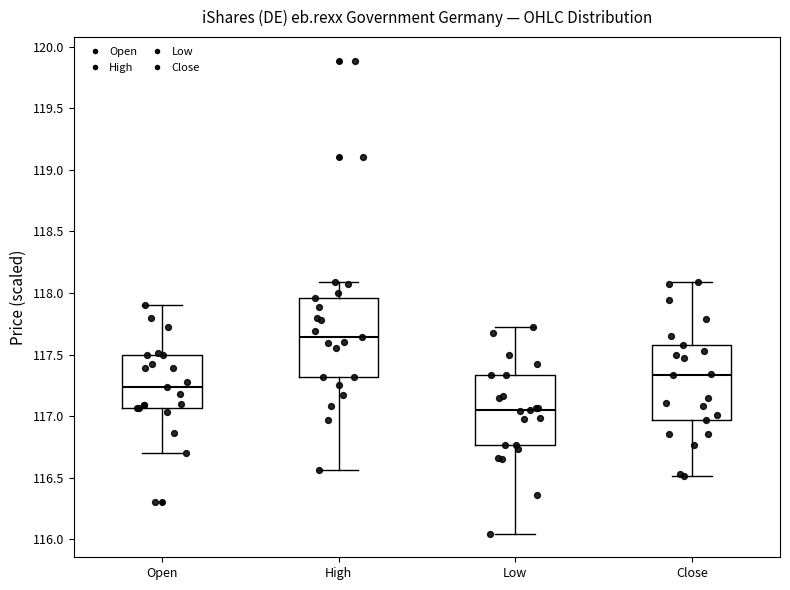

Which box has the lowest median line?

Low